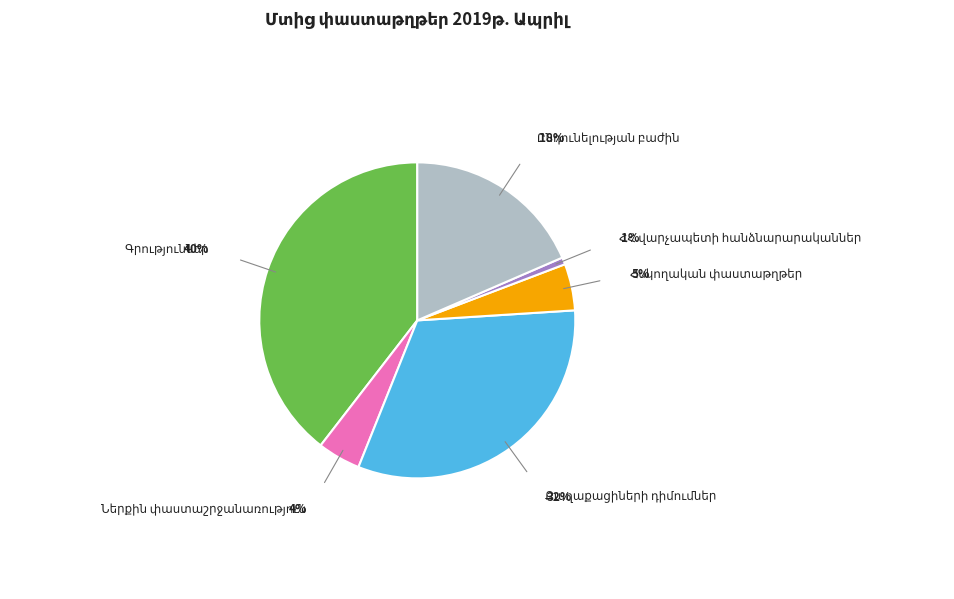

Is there any slice that represents more than half of the pie?

No